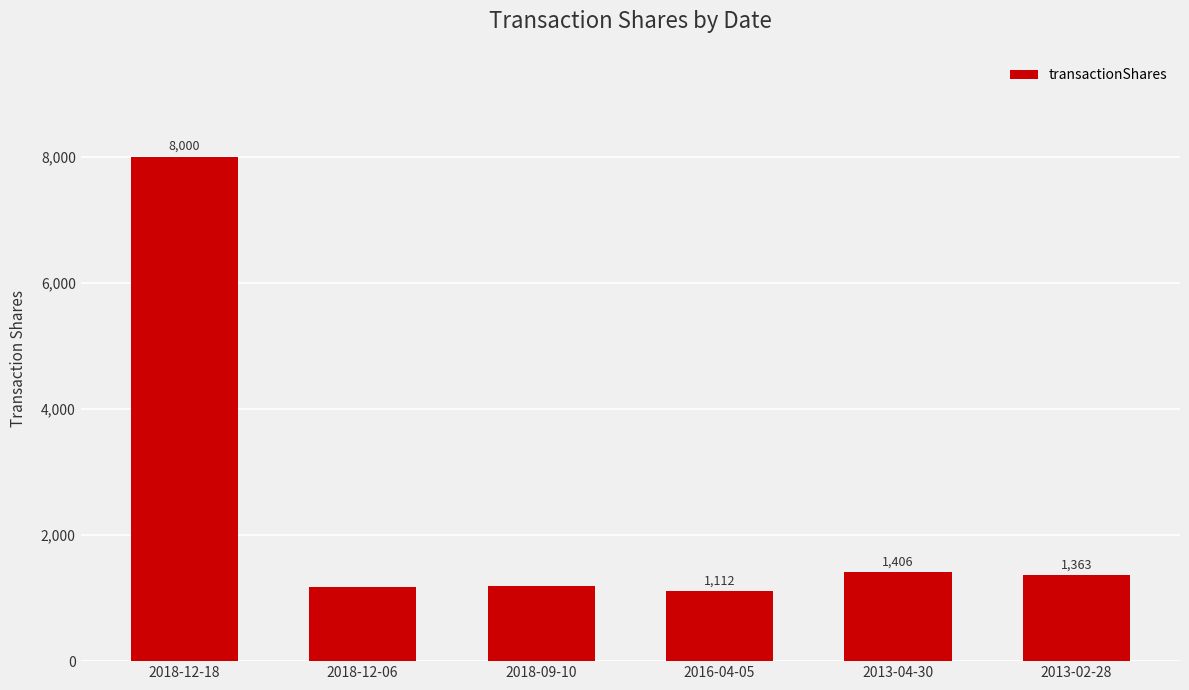

What is the difference between the second highest and second lowest values?

236